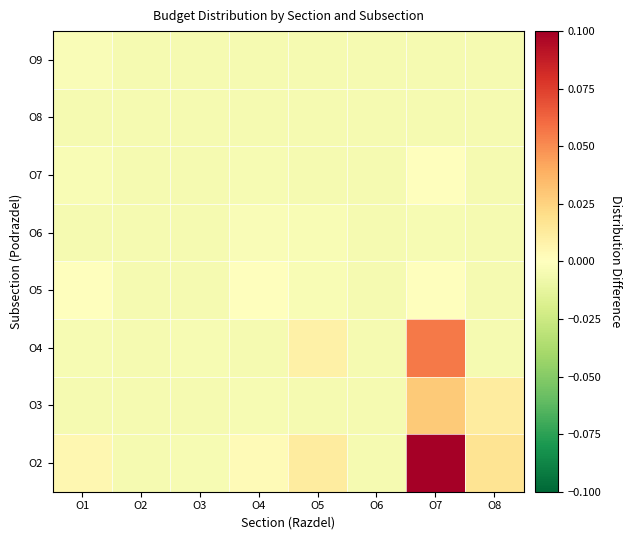

Rank the series by their maximum value, from lowest to highest.

O8, O9, O6, O7, O5, O3, O4, O2